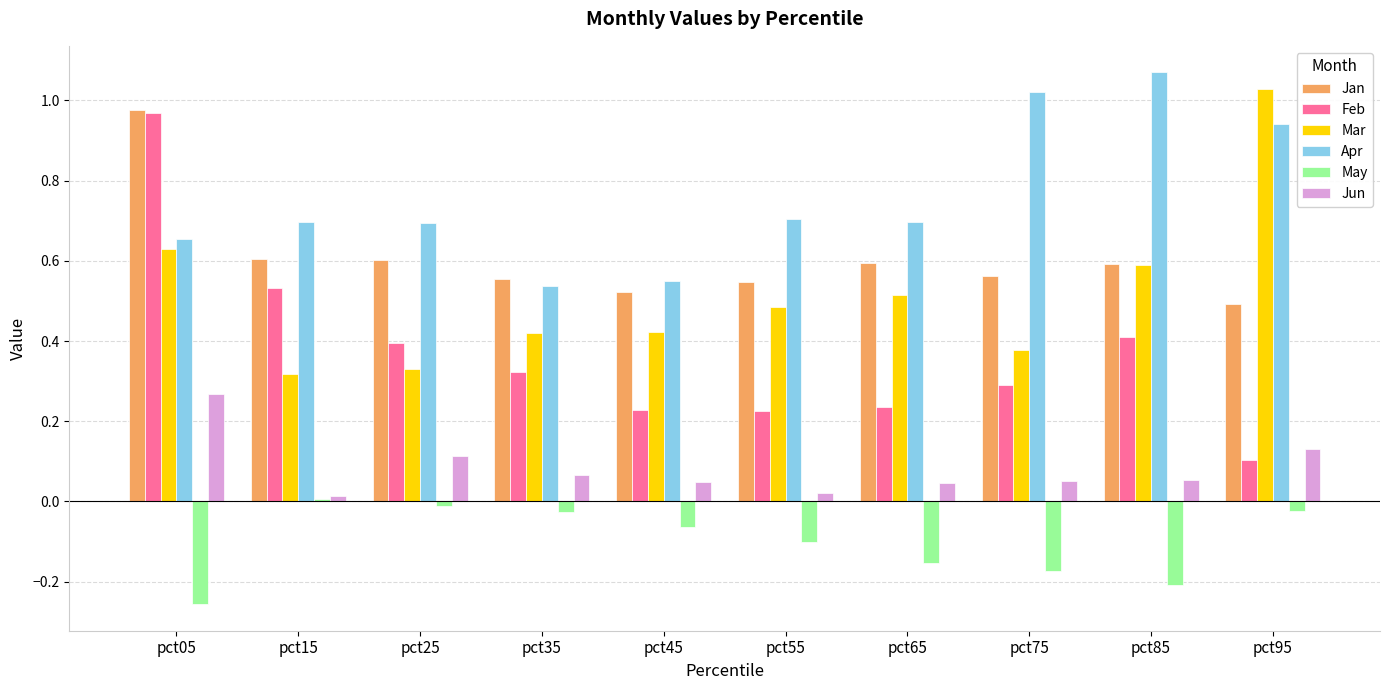

Which category has the highest value across all series?

pct85